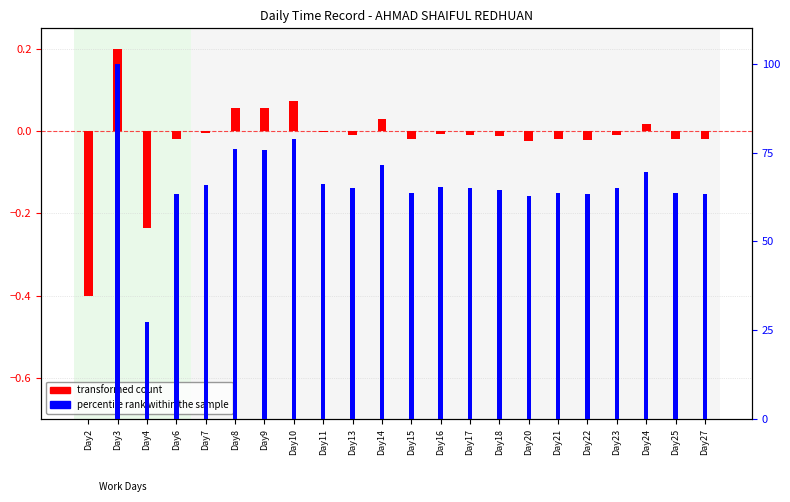

What is the total value across all series at Day8?

76.1